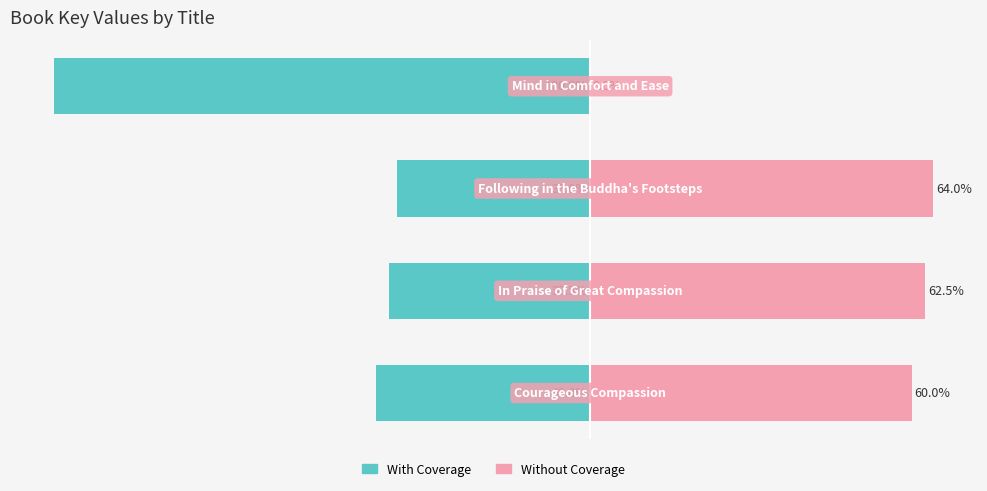

What is the difference between the second highest and minimum values in the Without Coverage series?

62.5